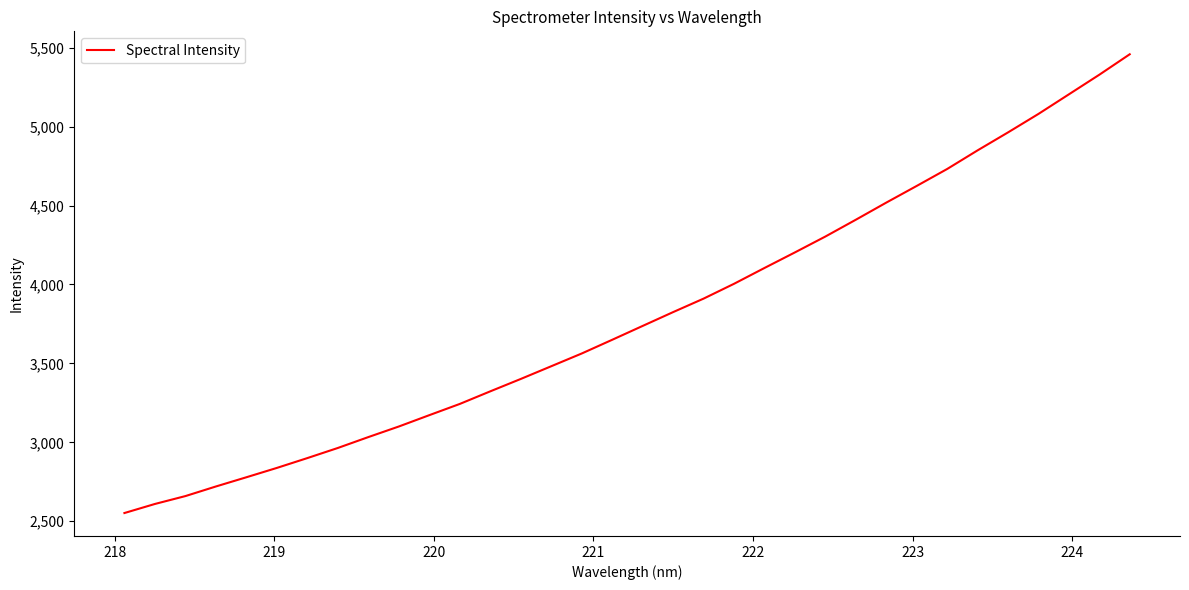

What is the minimum value shown in the chart?

2552.2